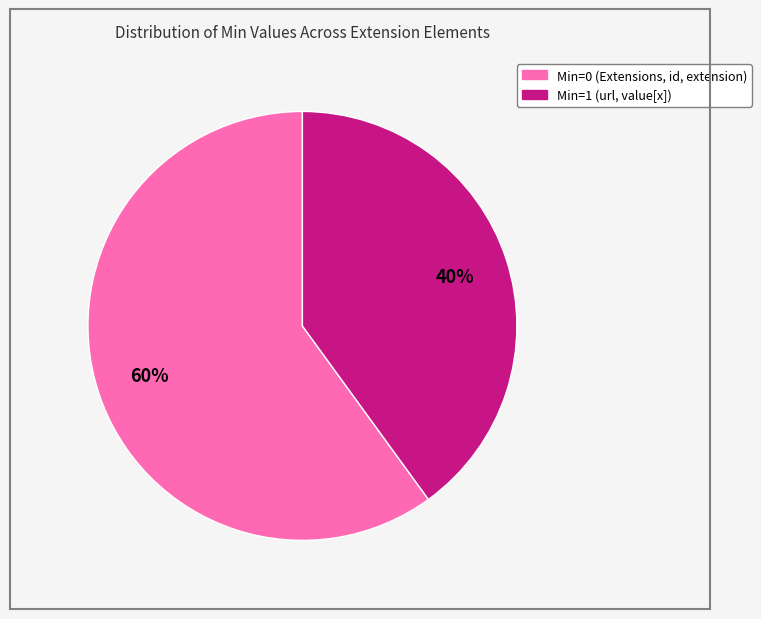

Is there a majority slice in this chart?

Yes